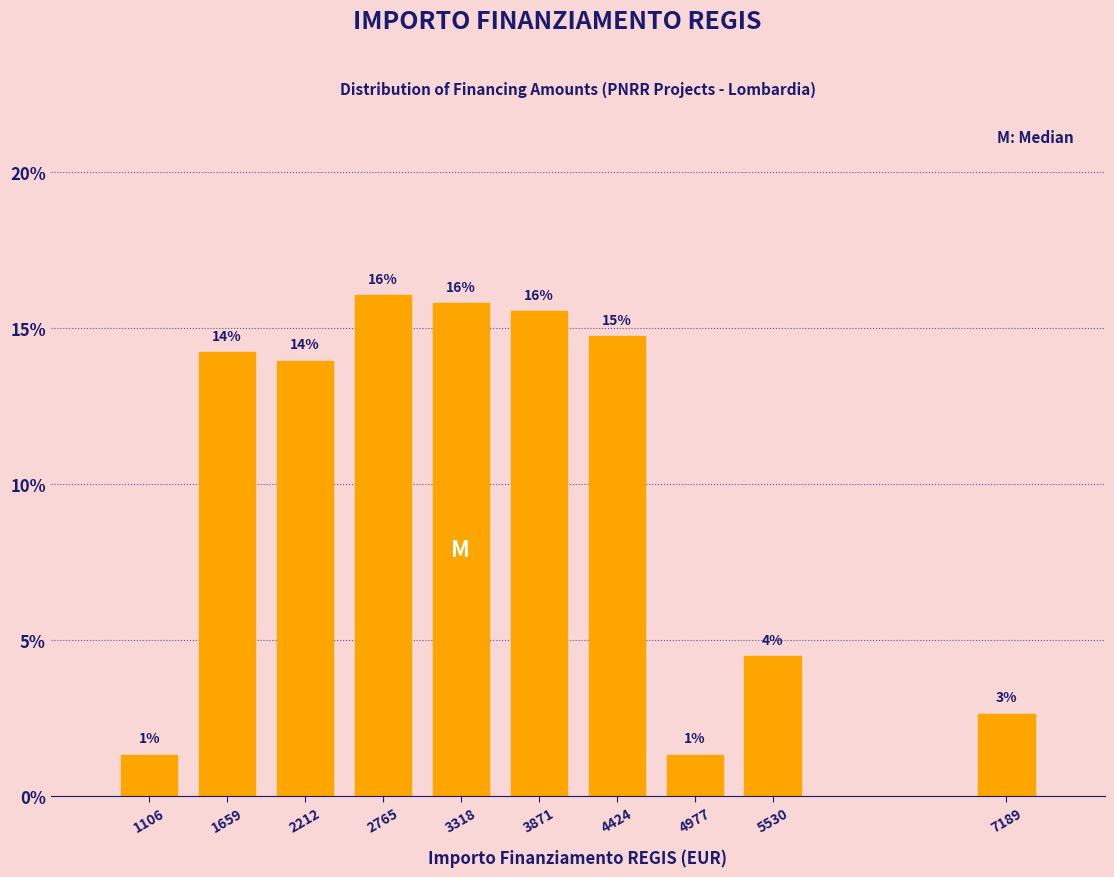

Where does the data first go above 14?

1659